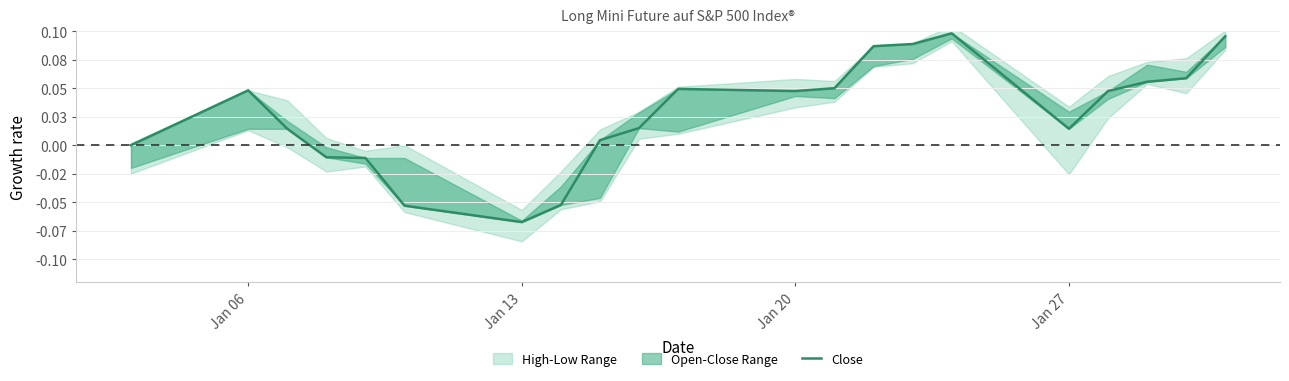

At which category does the data reach its first local valley?

Jan 13